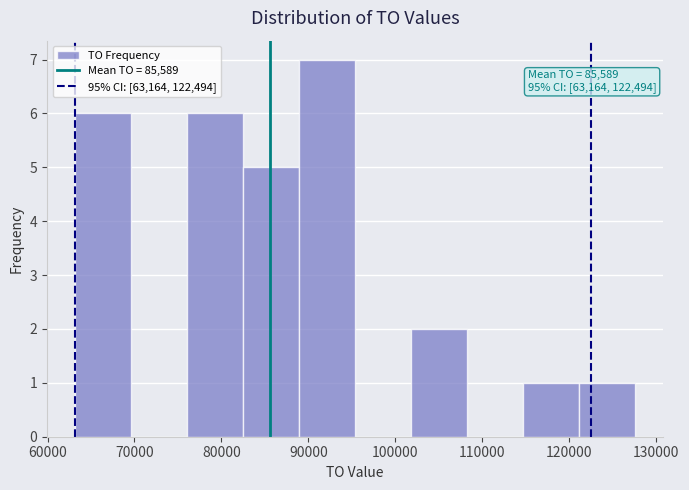

Over which range of the x-axis is the bar tallest?

89000 to 95000